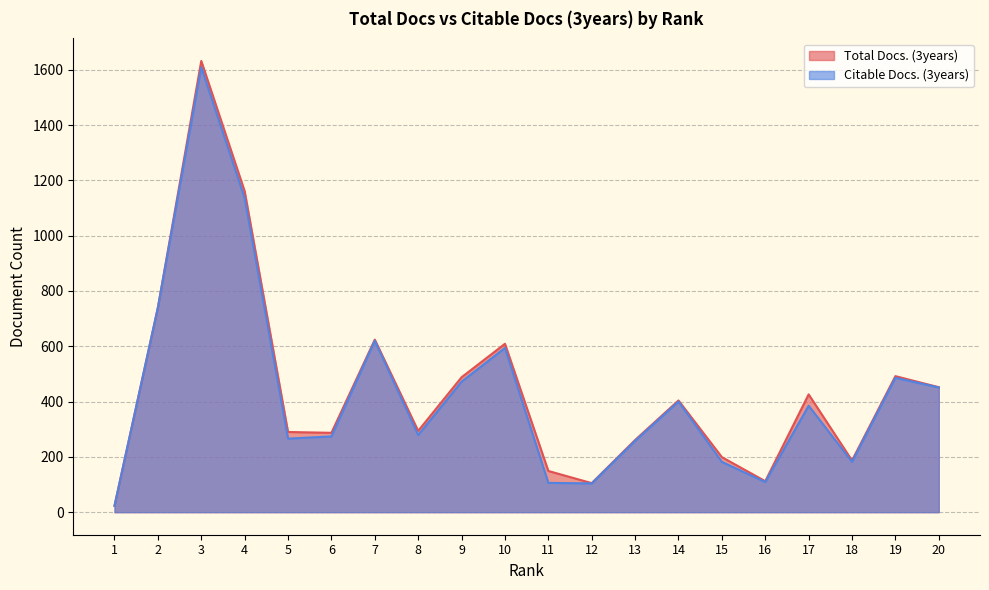

Rank the series by their average value, from highest to lowest.

Total Docs. (3years), Citable Docs. (3years)